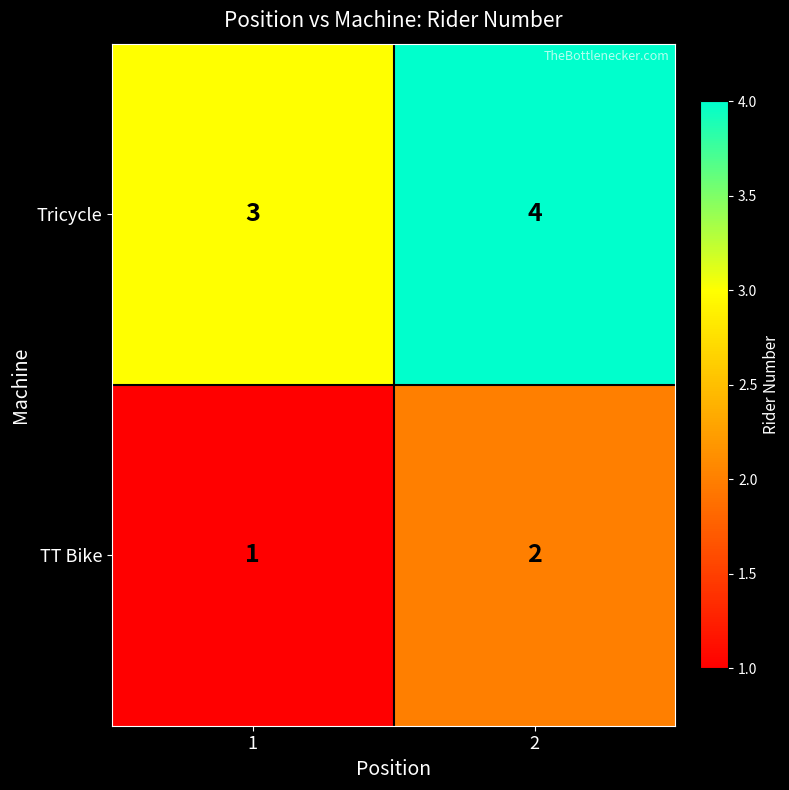

Rank the series by their average value, from lowest to highest.

TT Bike, Tricycle